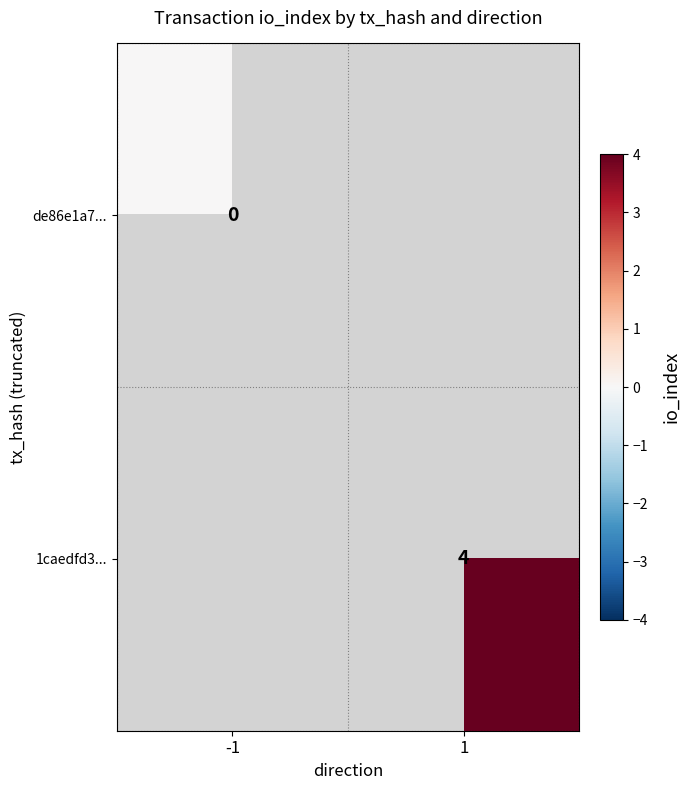

How many distinct data groups are displayed?

2